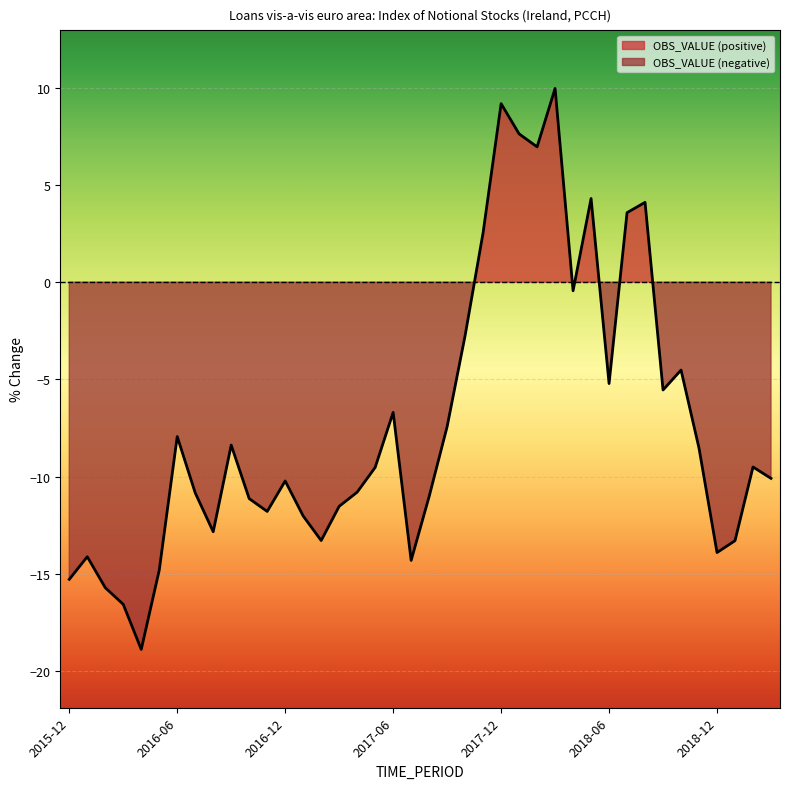

How many data points are above -9?

18